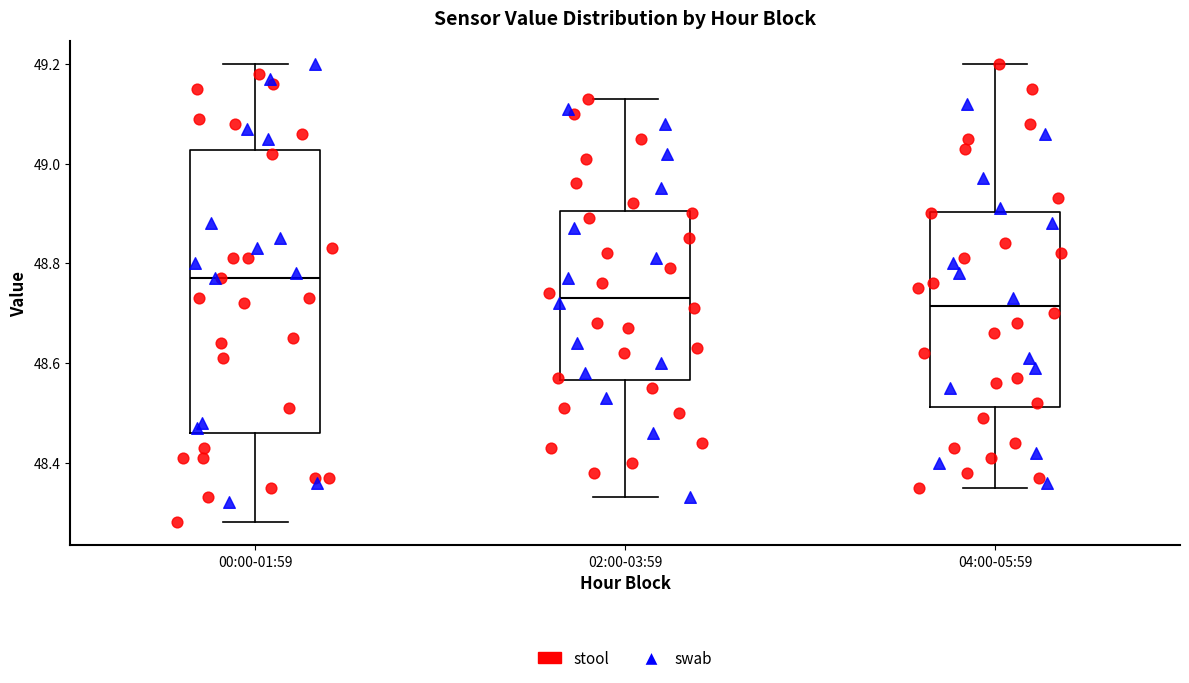

Which box's median line is the highest?

00:00-01:59